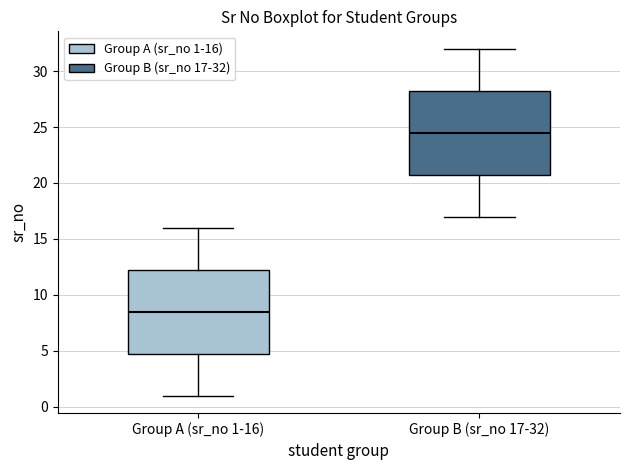

Reading left to right, read every box against the y-axis: the position of its median line, the range the box covers, and the ends of its whiskers. The values are not printed on the chart, so give them approximately, as read against the axis.

Group A (sr_no 1-16): median 8.5, box 5.0 to 12.5, whiskers 1.0 to 16.0
Group B (sr_no 17-32): median 24.5, box 21.0 to 28.5, whiskers 17.0 to 32.0